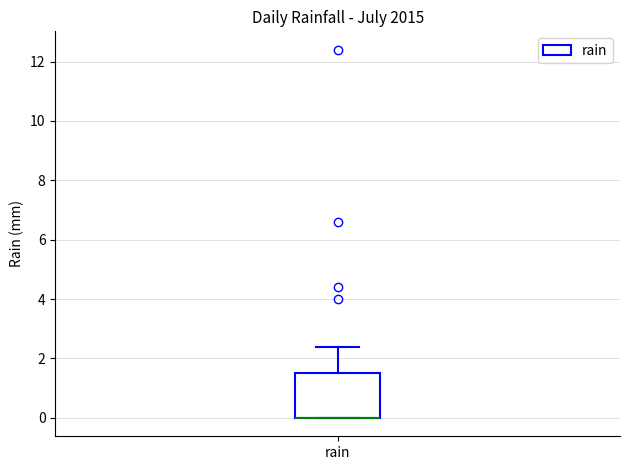

Transcribe this box plot: give where the median line is, the range the box spans, and where the two whiskers end, as read against the y-axis. The values are not printed on the chart, so give them approximately, as read against the axis.

median 0.0 (drawn on the box's lower edge), box 0.0 to 1.6, whiskers 0.0 to 2.4